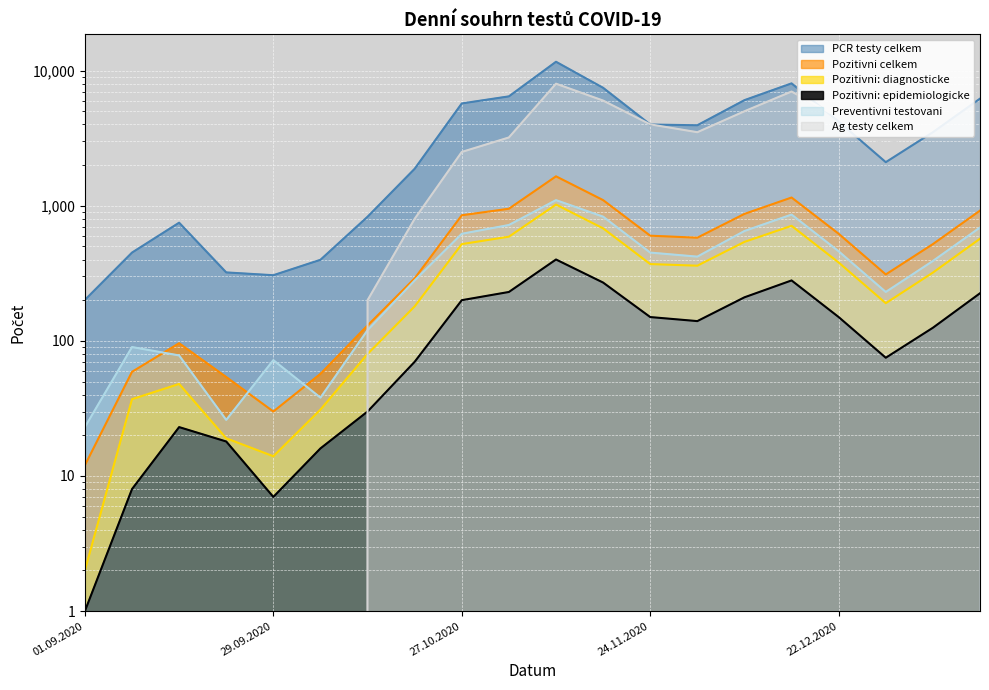

The Pozitivni celkem series shows 12 at 01.09.2020. True or false?

True